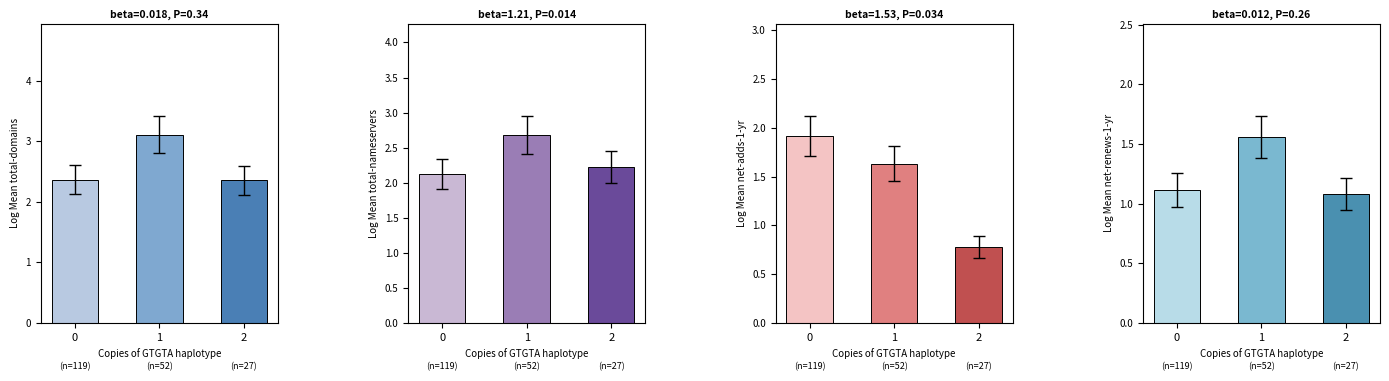

What is the value of the total-nameservers bar at the 1st from the left?

2.1